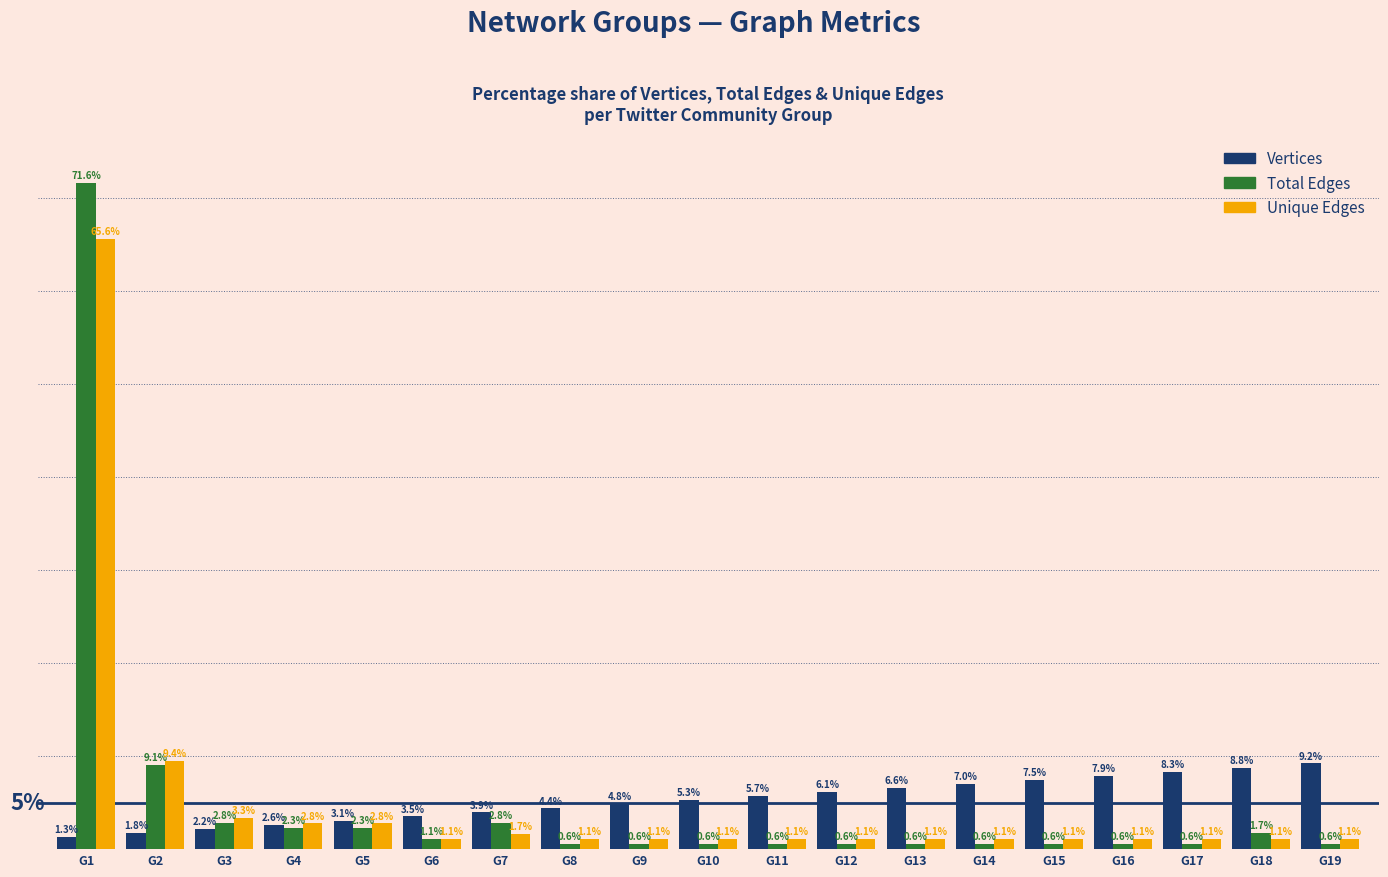

Rank the series by their maximum value, from lowest to highest.

Vertices, Unique Edges, Total Edges